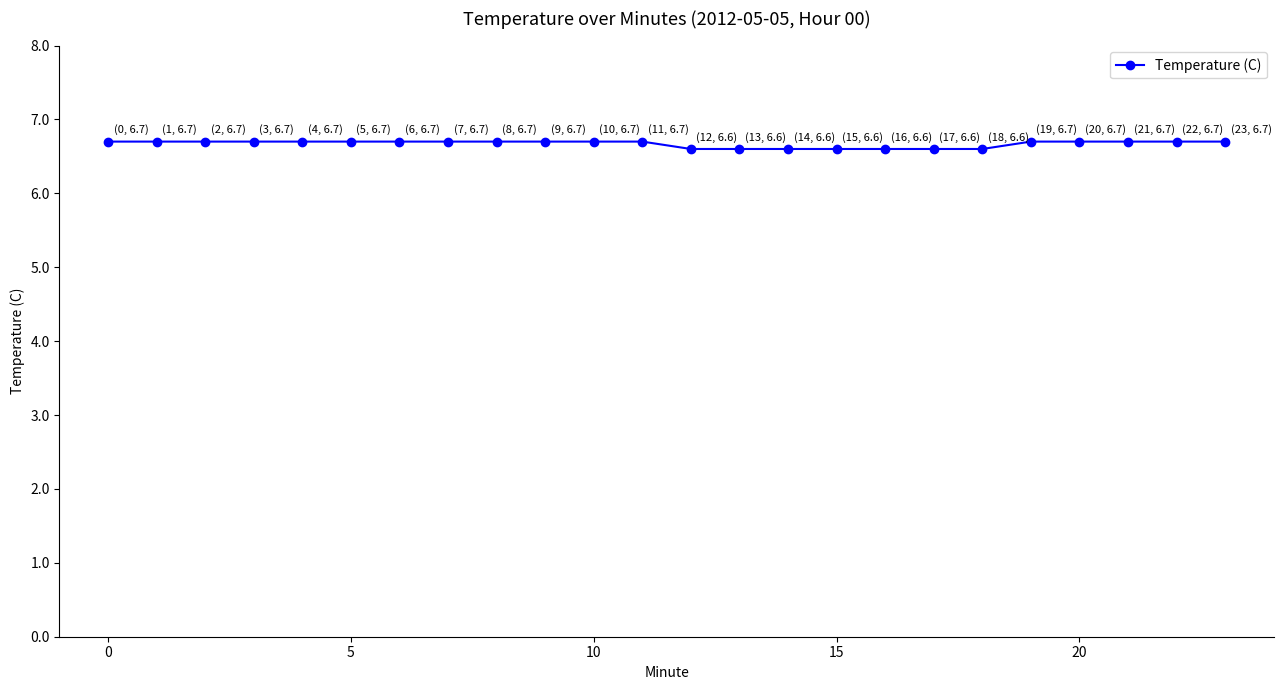

Reading right to left, extract all data points from this chart.

6.7	6.7	6.7	6.7	6.7	6.6	6.6	6.6	6.6	6.6	6.6	6.6	6.7	6.7	6.7	6.7	6.7	6.7	6.7	6.7	6.7	6.7	6.7	6.7